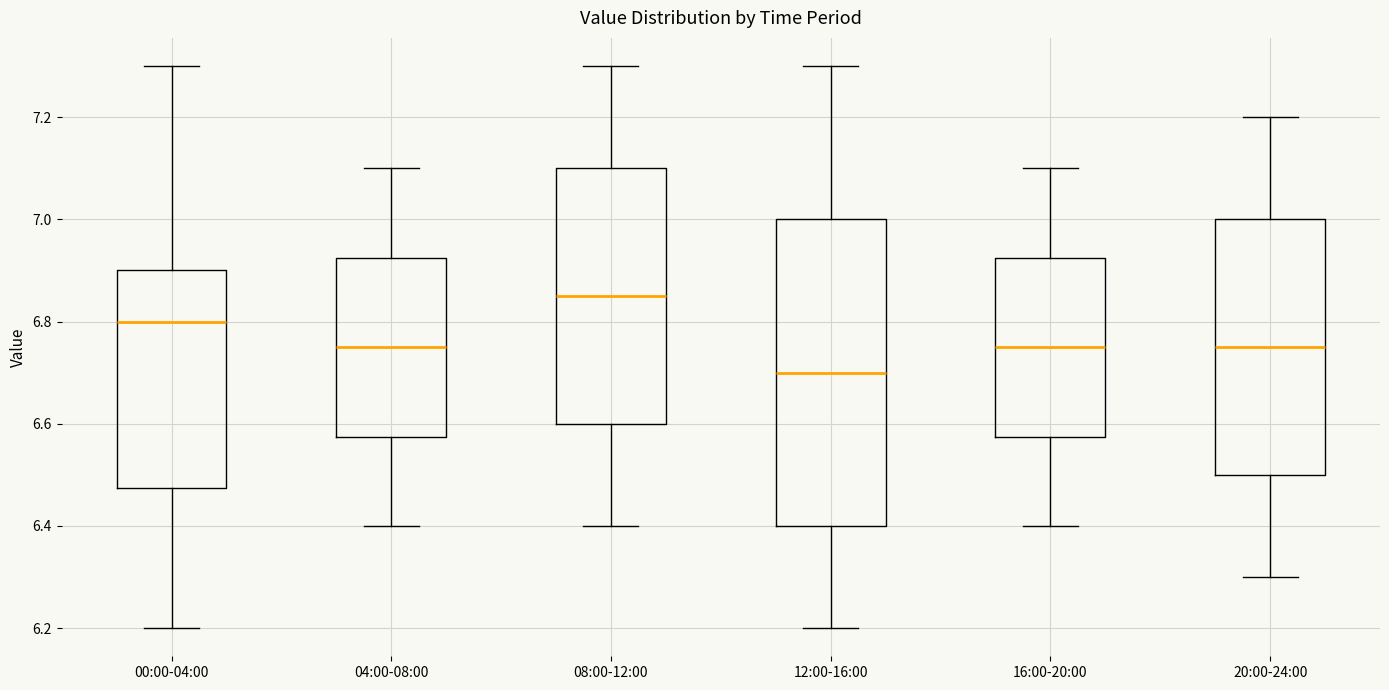

Where does the median line of the box for 04:00-08:00 sit on the y-axis? The values are not printed on the chart, so give them approximately, as read against the axis.

6.76